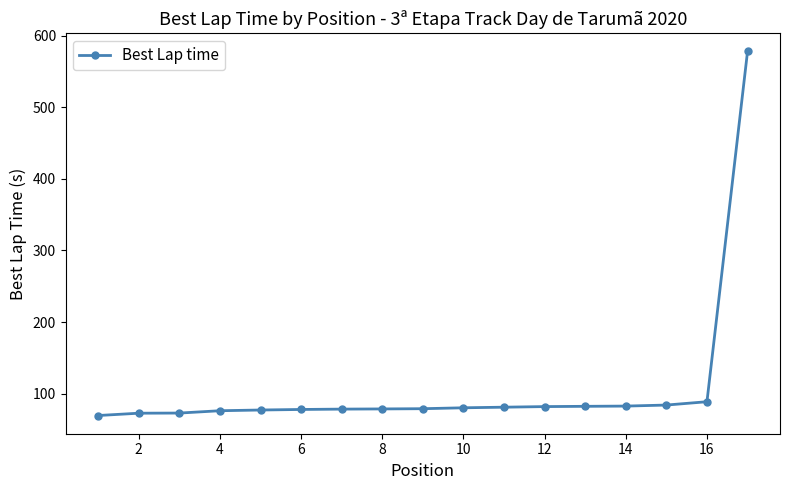

What is the difference between the maximum and minimum values?

508.1